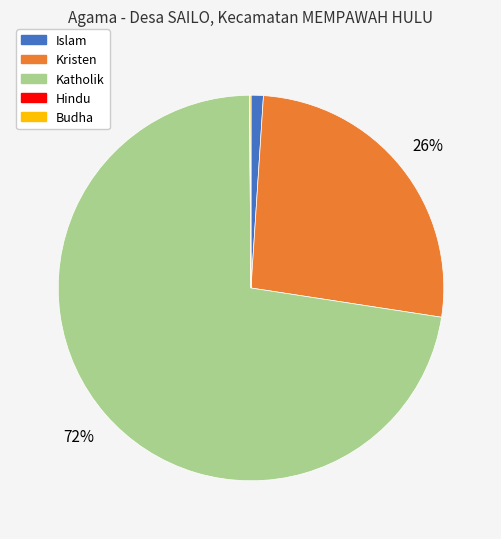

What is the largest slice in the pie chart?

Katholik